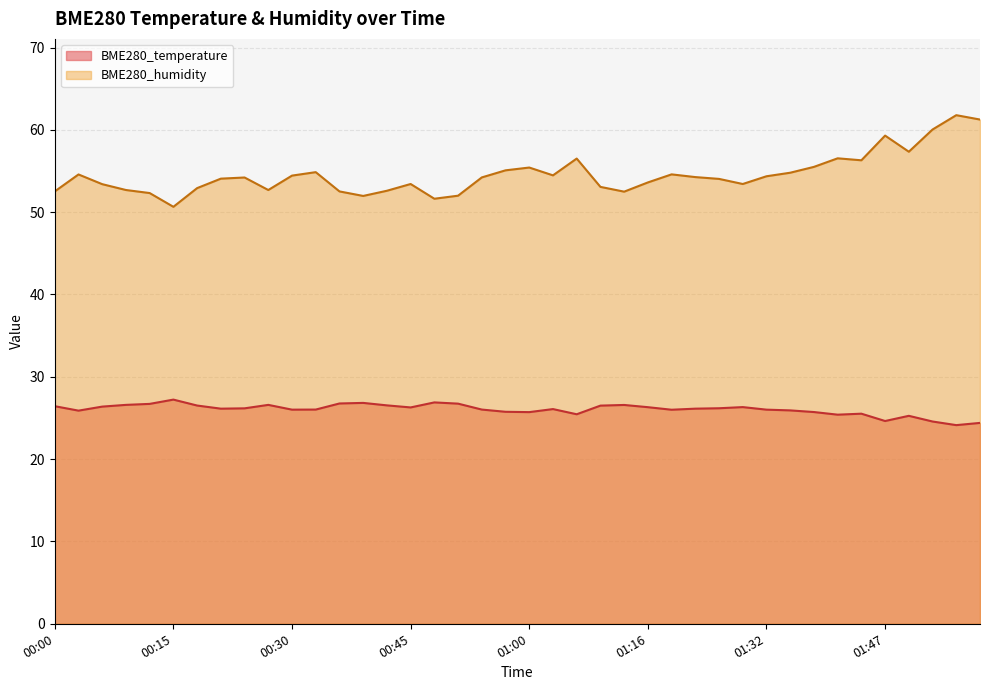

What is the lowest value of the BME280_humidity series?

50.6